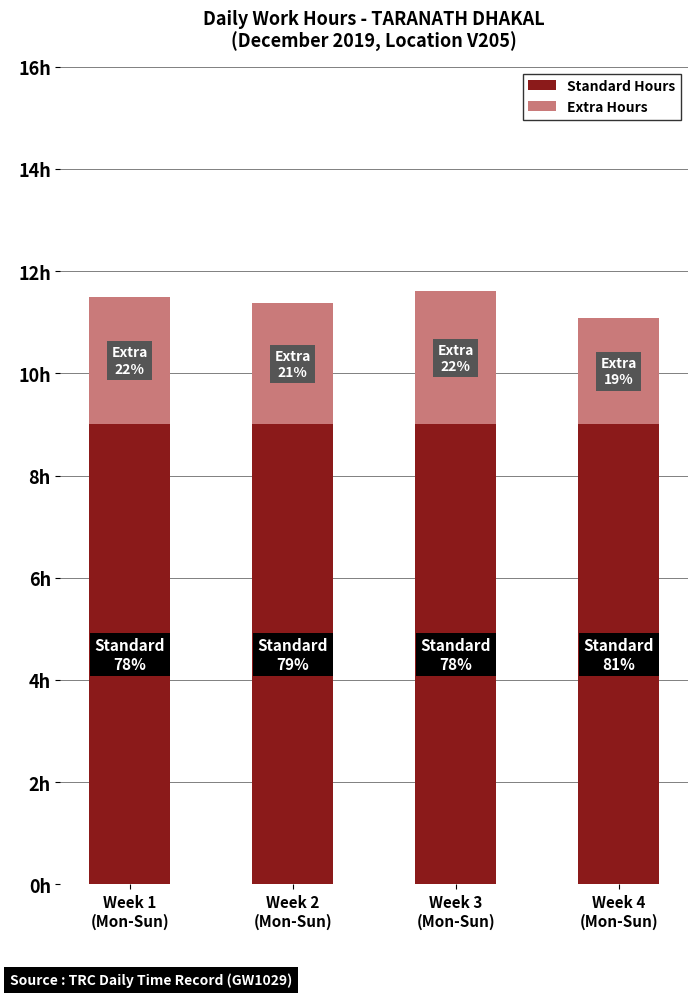

What are all the series names shown in the legend?

Standard Hours, Extra Hours